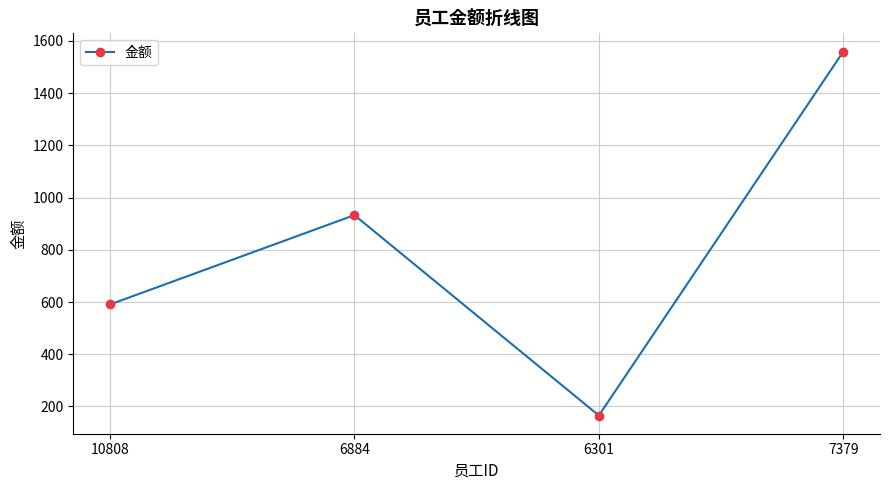

True or false: the data shows 297.8 at 6301.

False